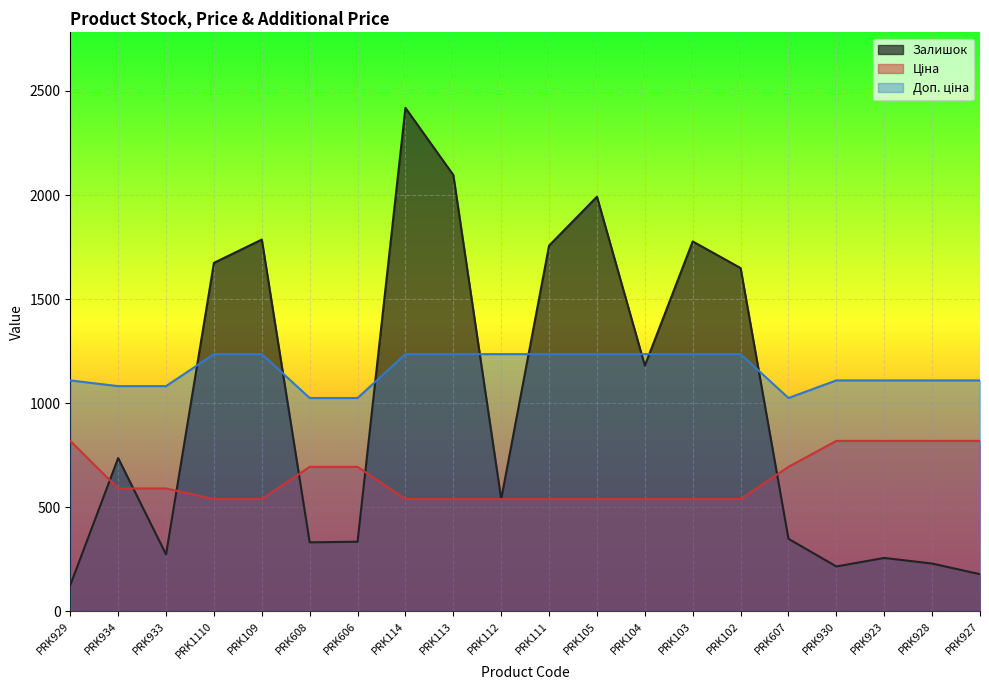

Reading left to right, extract all data points from this chart.

Залишок: PRK929=125.0	PRK934=736.0	PRK933=273.0	PRK1110=1674.0	PRK109=1786.0	PRK608=331.0	PRK606=334.0	PRK114=2419.0	PRK113=2096.0	PRK112=539.0	PRK111=1757.0	PRK105=1992.0	PRK104=1180.0	PRK103=1777.0	PRK102=1649.0	PRK607=348.0	PRK930=215.0	PRK923=256.0	PRK928=229.0	PRK927=178.0
Ціна: PRK929=818.5	PRK934=589.9	PRK933=589.9	PRK1110=539.0	PRK109=539.0	PRK608=693.7	PRK606=693.7	PRK114=539.0	PRK113=539.0	PRK112=539.0	PRK111=539.0	PRK105=539.0	PRK104=539.0	PRK103=539.0	PRK102=539.0	PRK607=693.7	PRK930=818.5	PRK923=818.5	PRK928=818.5	PRK927=818.5
Доп. ціна: PRK929=1109.2	PRK934=1081.7	PRK933=1081.7	PRK1110=1235.4	PRK109=1235.4	PRK608=1024.6	PRK606=1024.6	PRK114=1235.4	PRK113=1235.4	PRK112=1235.4	PRK111=1235.4	PRK105=1235.4	PRK104=1235.4	PRK103=1235.4	PRK102=1235.4	PRK607=1024.6	PRK930=1109.2	PRK923=1109.2	PRK928=1109.2	PRK927=1109.2